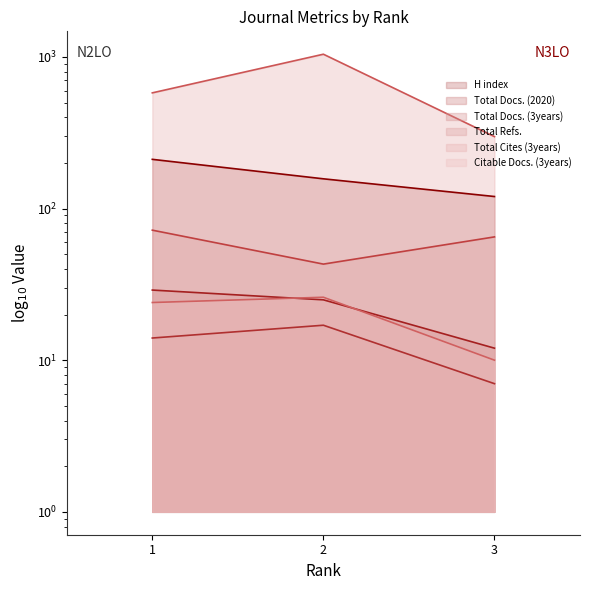

How many lines are shown in the chart?

6